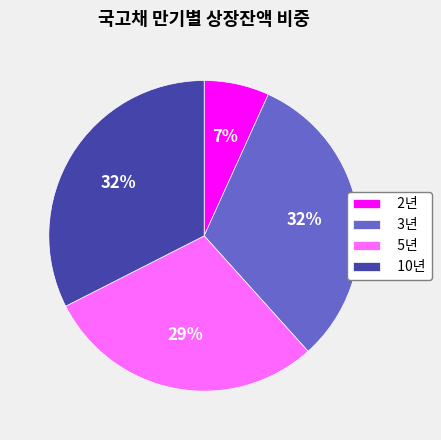

Which category has the smallest portion of the pie?

2년